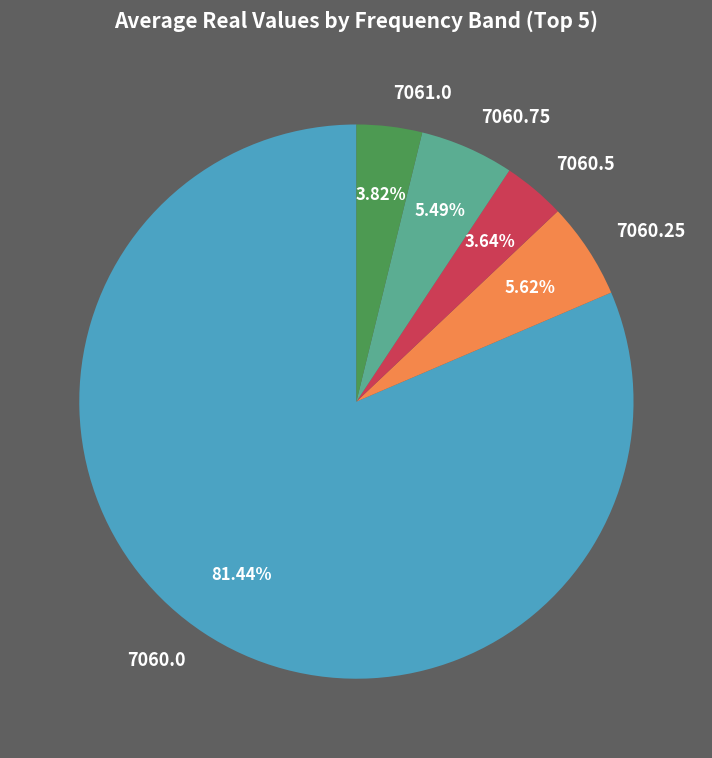

Is there a majority slice in this chart?

Yes